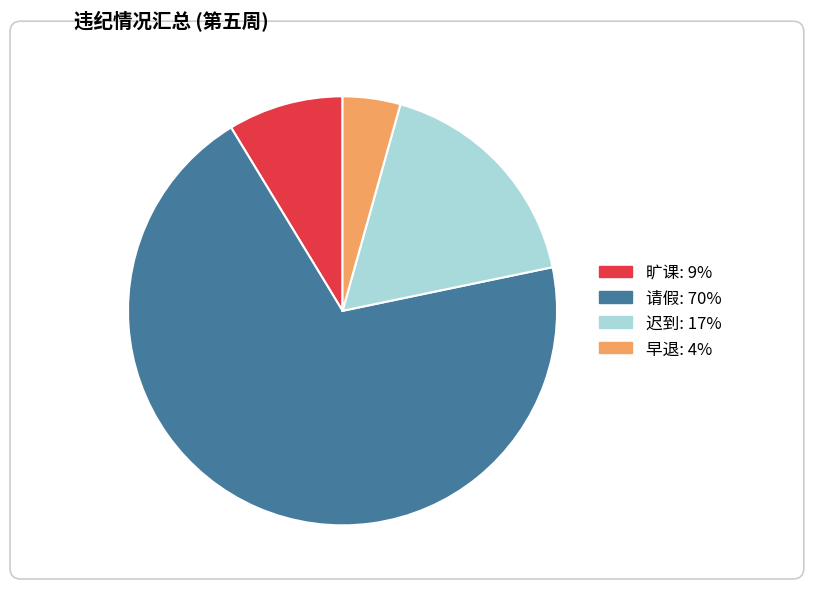

Do 迟到 and 旷课 together represent more than half of the pie?

No